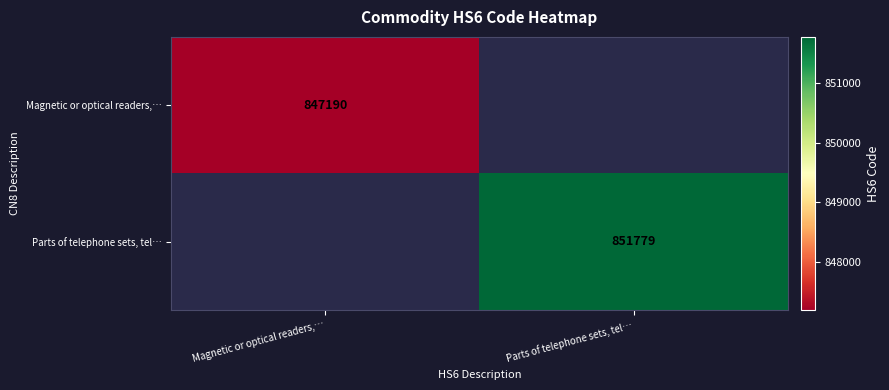

The value of Parts of telephone sets, tel… at Parts of telephone sets, tel… is 354749. True or false?

False